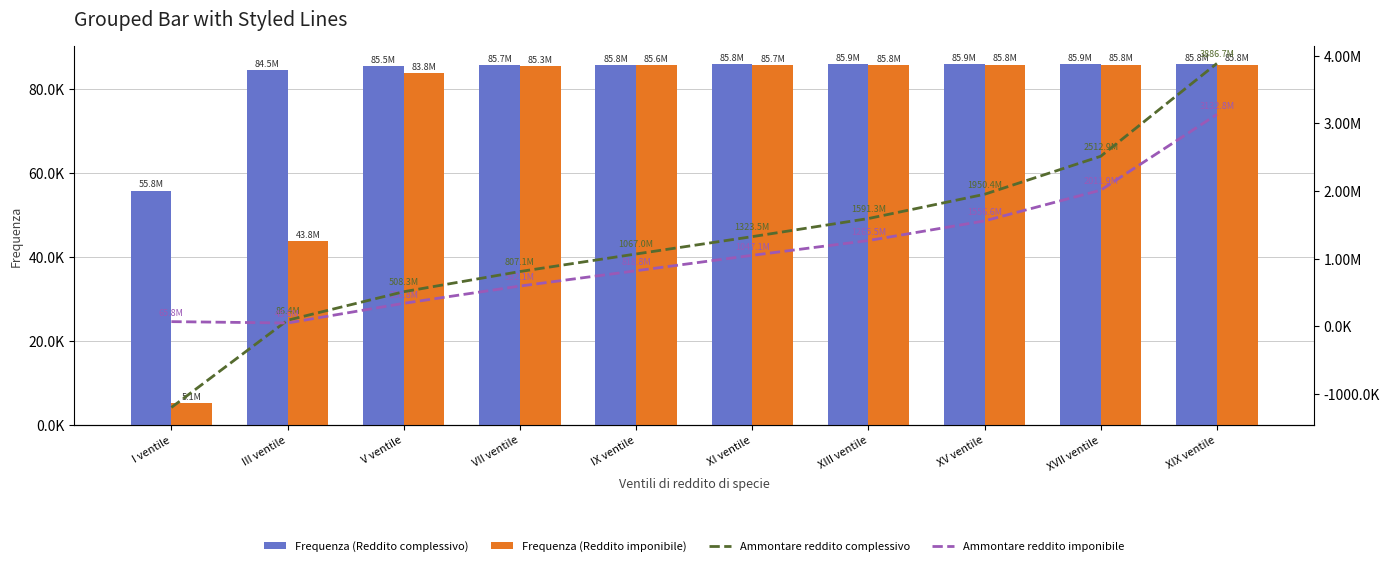

At which category is the sum across all series the highest?

XIX ventile